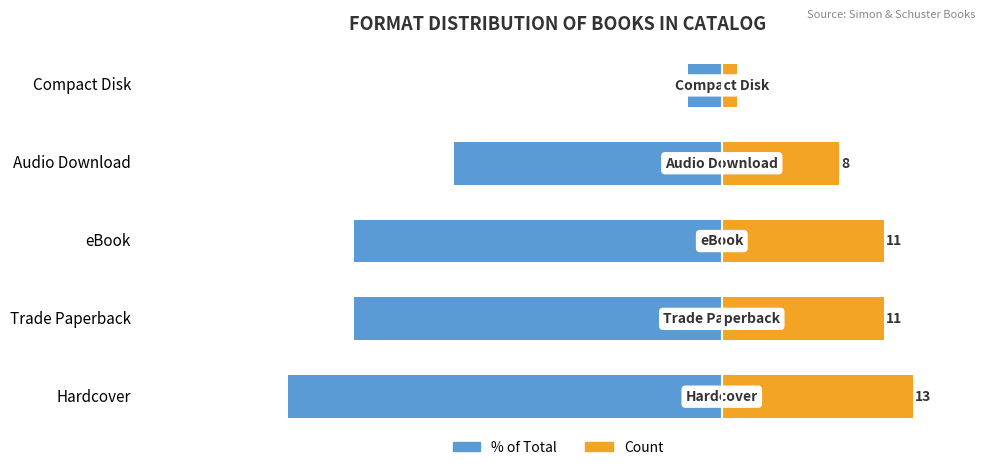

What is the total value across all series at Trade Paperback?

-14.0